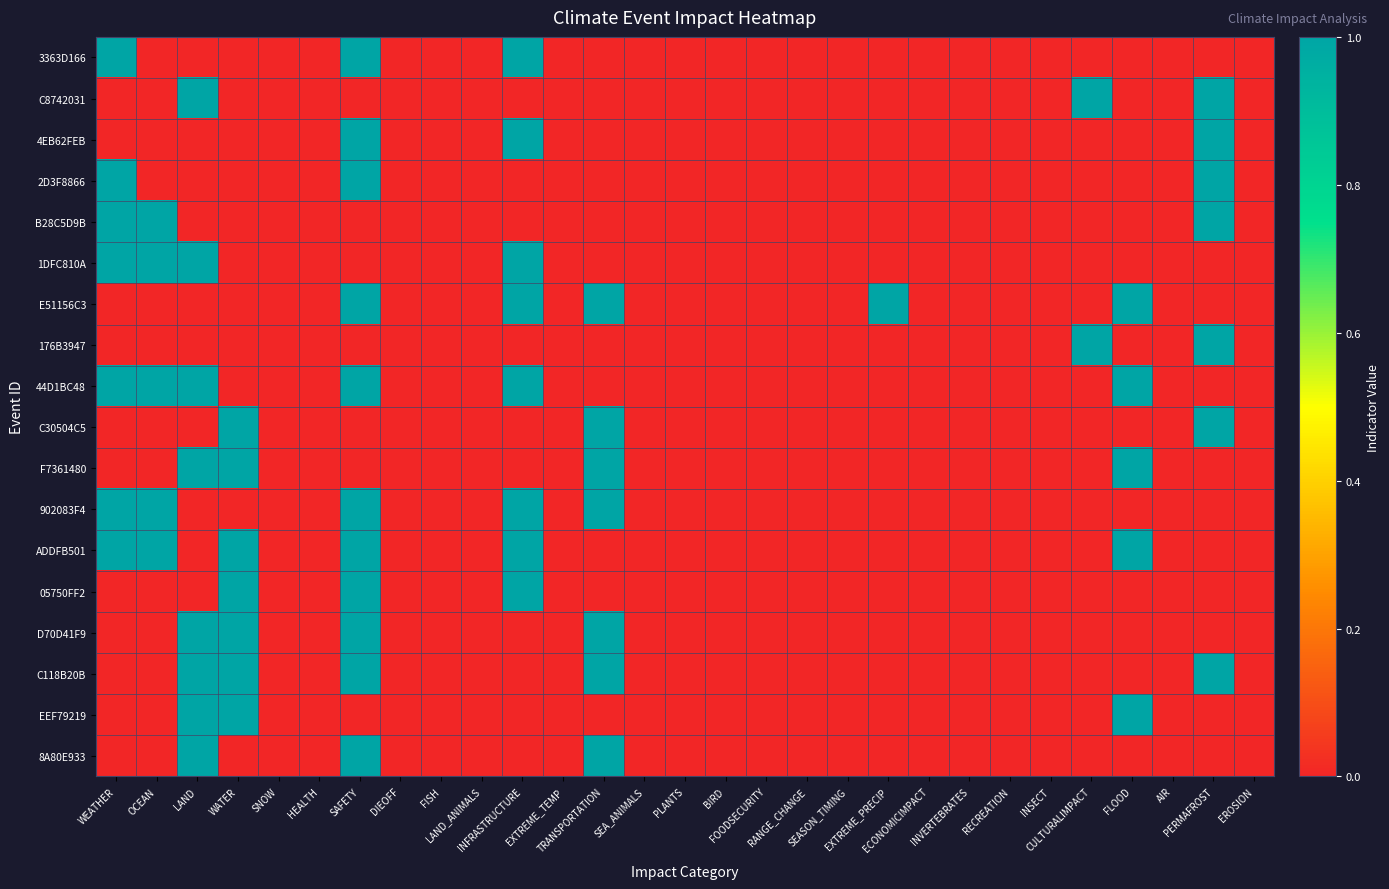

Reading left to right, transcribe all the data shown in this chart.

3363D166: WEATHER=1	OCEAN=0	LAND=0	WATER=0	SNOW=0	HEALTH=0	SAFETY=1	DIEOFF=0	FISH=0	LAND_ANIMALS=0	INFRASTRUCTURE=1	EXTREME_TEMP=0	TRANSPORTATION=0	SEA_ANIMALS=0	PLANTS=0	BIRD=0	FOODSECURITY=0	RANGE_CHANGE=0	SEASON_TIMING=0	EXTREME_PRECIP=0	ECONOMICIMPACT=0	INVERTEBRATES=0	RECREATION=0	INSECT=0	CULTURALIMPACT=0	FLOOD=0	AIR=0	PERMAFROST=0	EROSION=0
C8742031: WEATHER=0	OCEAN=0	LAND=1	WATER=0	SNOW=0	HEALTH=0	SAFETY=0	DIEOFF=0	FISH=0	LAND_ANIMALS=0	INFRASTRUCTURE=0	EXTREME_TEMP=0	TRANSPORTATION=0	SEA_ANIMALS=0	PLANTS=0	BIRD=0	FOODSECURITY=0	RANGE_CHANGE=0	SEASON_TIMING=0	EXTREME_PRECIP=0	ECONOMICIMPACT=0	INVERTEBRATES=0	RECREATION=0	INSECT=0	CULTURALIMPACT=1	FLOOD=0	AIR=0	PERMAFROST=1	EROSION=0
4EB62FEB: WEATHER=0	OCEAN=0	LAND=0	WATER=0	SNOW=0	HEALTH=0	SAFETY=1	DIEOFF=0	FISH=0	LAND_ANIMALS=0	INFRASTRUCTURE=1	EXTREME_TEMP=0	TRANSPORTATION=0	SEA_ANIMALS=0	PLANTS=0	BIRD=0	FOODSECURITY=0	RANGE_CHANGE=0	SEASON_TIMING=0	EXTREME_PRECIP=0	ECONOMICIMPACT=0	INVERTEBRATES=0	RECREATION=0	INSECT=0	CULTURALIMPACT=0	FLOOD=0	AIR=0	PERMAFROST=1	EROSION=0
2D3F8866: WEATHER=1	OCEAN=0	LAND=0	WATER=0	SNOW=0	HEALTH=0	SAFETY=1	DIEOFF=0	FISH=0	LAND_ANIMALS=0	INFRASTRUCTURE=0	EXTREME_TEMP=0	TRANSPORTATION=0	SEA_ANIMALS=0	PLANTS=0	BIRD=0	FOODSECURITY=0	RANGE_CHANGE=0	SEASON_TIMING=0	EXTREME_PRECIP=0	ECONOMICIMPACT=0	INVERTEBRATES=0	RECREATION=0	INSECT=0	CULTURALIMPACT=0	FLOOD=0	AIR=0	PERMAFROST=1	EROSION=0
B28C5D9B: WEATHER=1	OCEAN=1	LAND=0	WATER=0	SNOW=0	HEALTH=0	SAFETY=0	DIEOFF=0	FISH=0	LAND_ANIMALS=0	INFRASTRUCTURE=0	EXTREME_TEMP=0	TRANSPORTATION=0	SEA_ANIMALS=0	PLANTS=0	BIRD=0	FOODSECURITY=0	RANGE_CHANGE=0	SEASON_TIMING=0	EXTREME_PRECIP=0	ECONOMICIMPACT=0	INVERTEBRATES=0	RECREATION=0	INSECT=0	CULTURALIMPACT=0	FLOOD=0	AIR=0	PERMAFROST=1	EROSION=0
1DFC810A: WEATHER=1	OCEAN=1	LAND=1	WATER=0	SNOW=0	HEALTH=0	SAFETY=0	DIEOFF=0	FISH=0	LAND_ANIMALS=0	INFRASTRUCTURE=1	EXTREME_TEMP=0	TRANSPORTATION=0	SEA_ANIMALS=0	PLANTS=0	BIRD=0	FOODSECURITY=0	RANGE_CHANGE=0	SEASON_TIMING=0	EXTREME_PRECIP=0	ECONOMICIMPACT=0	INVERTEBRATES=0	RECREATION=0	INSECT=0	CULTURALIMPACT=0	FLOOD=0	AIR=0	PERMAFROST=0	EROSION=0
E51156C3: WEATHER=0	OCEAN=0	LAND=0	WATER=0	SNOW=0	HEALTH=0	SAFETY=1	DIEOFF=0	FISH=0	LAND_ANIMALS=0	INFRASTRUCTURE=1	EXTREME_TEMP=0	TRANSPORTATION=1	SEA_ANIMALS=0	PLANTS=0	BIRD=0	FOODSECURITY=0	RANGE_CHANGE=0	SEASON_TIMING=0	EXTREME_PRECIP=1	ECONOMICIMPACT=0	INVERTEBRATES=0	RECREATION=0	INSECT=0	CULTURALIMPACT=0	FLOOD=1	AIR=0	PERMAFROST=0	EROSION=0
176B3947: WEATHER=0	OCEAN=0	LAND=0	WATER=0	SNOW=0	HEALTH=0	SAFETY=0	DIEOFF=0	FISH=0	LAND_ANIMALS=0	INFRASTRUCTURE=0	EXTREME_TEMP=0	TRANSPORTATION=0	SEA_ANIMALS=0	PLANTS=0	BIRD=0	FOODSECURITY=0	RANGE_CHANGE=0	SEASON_TIMING=0	EXTREME_PRECIP=0	ECONOMICIMPACT=0	INVERTEBRATES=0	RECREATION=0	INSECT=0	CULTURALIMPACT=1	FLOOD=0	AIR=0	PERMAFROST=1	EROSION=0
44D1BC48: WEATHER=1	OCEAN=1	LAND=1	WATER=0	SNOW=0	HEALTH=0	SAFETY=1	DIEOFF=0	FISH=0	LAND_ANIMALS=0	INFRASTRUCTURE=1	EXTREME_TEMP=0	TRANSPORTATION=0	SEA_ANIMALS=0	PLANTS=0	BIRD=0	FOODSECURITY=0	RANGE_CHANGE=0	SEASON_TIMING=0	EXTREME_PRECIP=0	ECONOMICIMPACT=0	INVERTEBRATES=0	RECREATION=0	INSECT=0	CULTURALIMPACT=0	FLOOD=1	AIR=0	PERMAFROST=0	EROSION=0
C30504C5: WEATHER=0	OCEAN=0	LAND=0	WATER=1	SNOW=0	HEALTH=0	SAFETY=0	DIEOFF=0	FISH=0	LAND_ANIMALS=0	INFRASTRUCTURE=0	EXTREME_TEMP=0	TRANSPORTATION=1	SEA_ANIMALS=0	PLANTS=0	BIRD=0	FOODSECURITY=0	RANGE_CHANGE=0	SEASON_TIMING=0	EXTREME_PRECIP=0	ECONOMICIMPACT=0	INVERTEBRATES=0	RECREATION=0	INSECT=0	CULTURALIMPACT=0	FLOOD=0	AIR=0	PERMAFROST=1	EROSION=0
F7361480: WEATHER=0	OCEAN=0	LAND=1	WATER=1	SNOW=0	HEALTH=0	SAFETY=0	DIEOFF=0	FISH=0	LAND_ANIMALS=0	INFRASTRUCTURE=0	EXTREME_TEMP=0	TRANSPORTATION=1	SEA_ANIMALS=0	PLANTS=0	BIRD=0	FOODSECURITY=0	RANGE_CHANGE=0	SEASON_TIMING=0	EXTREME_PRECIP=0	ECONOMICIMPACT=0	INVERTEBRATES=0	RECREATION=0	INSECT=0	CULTURALIMPACT=0	FLOOD=1	AIR=0	PERMAFROST=0	EROSION=0
902083F4: WEATHER=1	OCEAN=1	LAND=0	WATER=0	SNOW=0	HEALTH=0	SAFETY=1	DIEOFF=0	FISH=0	LAND_ANIMALS=0	INFRASTRUCTURE=1	EXTREME_TEMP=0	TRANSPORTATION=1	SEA_ANIMALS=0	PLANTS=0	BIRD=0	FOODSECURITY=0	RANGE_CHANGE=0	SEASON_TIMING=0	EXTREME_PRECIP=0	ECONOMICIMPACT=0	INVERTEBRATES=0	RECREATION=0	INSECT=0	CULTURALIMPACT=0	FLOOD=0	AIR=0	PERMAFROST=0	EROSION=0
ADDFB501: WEATHER=1	OCEAN=1	LAND=0	WATER=1	SNOW=0	HEALTH=0	SAFETY=1	DIEOFF=0	FISH=0	LAND_ANIMALS=0	INFRASTRUCTURE=1	EXTREME_TEMP=0	TRANSPORTATION=0	SEA_ANIMALS=0	PLANTS=0	BIRD=0	FOODSECURITY=0	RANGE_CHANGE=0	SEASON_TIMING=0	EXTREME_PRECIP=0	ECONOMICIMPACT=0	INVERTEBRATES=0	RECREATION=0	INSECT=0	CULTURALIMPACT=0	FLOOD=1	AIR=0	PERMAFROST=0	EROSION=0
05750FF2: WEATHER=0	OCEAN=0	LAND=0	WATER=1	SNOW=0	HEALTH=0	SAFETY=1	DIEOFF=0	FISH=0	LAND_ANIMALS=0	INFRASTRUCTURE=1	EXTREME_TEMP=0	TRANSPORTATION=0	SEA_ANIMALS=0	PLANTS=0	BIRD=0	FOODSECURITY=0	RANGE_CHANGE=0	SEASON_TIMING=0	EXTREME_PRECIP=0	ECONOMICIMPACT=0	INVERTEBRATES=0	RECREATION=0	INSECT=0	CULTURALIMPACT=0	FLOOD=0	AIR=0	PERMAFROST=0	EROSION=0
D70D41F9: WEATHER=0	OCEAN=0	LAND=1	WATER=1	SNOW=0	HEALTH=0	SAFETY=1	DIEOFF=0	FISH=0	LAND_ANIMALS=0	INFRASTRUCTURE=0	EXTREME_TEMP=0	TRANSPORTATION=1	SEA_ANIMALS=0	PLANTS=0	BIRD=0	FOODSECURITY=0	RANGE_CHANGE=0	SEASON_TIMING=0	EXTREME_PRECIP=0	ECONOMICIMPACT=0	INVERTEBRATES=0	RECREATION=0	INSECT=0	CULTURALIMPACT=0	FLOOD=0	AIR=0	PERMAFROST=0	EROSION=0
C118B20B: WEATHER=0	OCEAN=0	LAND=1	WATER=1	SNOW=0	HEALTH=0	SAFETY=1	DIEOFF=0	FISH=0	LAND_ANIMALS=0	INFRASTRUCTURE=0	EXTREME_TEMP=0	TRANSPORTATION=1	SEA_ANIMALS=0	PLANTS=0	BIRD=0	FOODSECURITY=0	RANGE_CHANGE=0	SEASON_TIMING=0	EXTREME_PRECIP=0	ECONOMICIMPACT=0	INVERTEBRATES=0	RECREATION=0	INSECT=0	CULTURALIMPACT=0	FLOOD=0	AIR=0	PERMAFROST=1	EROSION=0
EEF79219: WEATHER=0	OCEAN=0	LAND=1	WATER=1	SNOW=0	HEALTH=0	SAFETY=0	DIEOFF=0	FISH=0	LAND_ANIMALS=0	INFRASTRUCTURE=0	EXTREME_TEMP=0	TRANSPORTATION=0	SEA_ANIMALS=0	PLANTS=0	BIRD=0	FOODSECURITY=0	RANGE_CHANGE=0	SEASON_TIMING=0	EXTREME_PRECIP=0	ECONOMICIMPACT=0	INVERTEBRATES=0	RECREATION=0	INSECT=0	CULTURALIMPACT=0	FLOOD=1	AIR=0	PERMAFROST=0	EROSION=0
8A80E933: WEATHER=0	OCEAN=0	LAND=1	WATER=0	SNOW=0	HEALTH=0	SAFETY=1	DIEOFF=0	FISH=0	LAND_ANIMALS=0	INFRASTRUCTURE=0	EXTREME_TEMP=0	TRANSPORTATION=1	SEA_ANIMALS=0	PLANTS=0	BIRD=0	FOODSECURITY=0	RANGE_CHANGE=0	SEASON_TIMING=0	EXTREME_PRECIP=0	ECONOMICIMPACT=0	INVERTEBRATES=0	RECREATION=0	INSECT=0	CULTURALIMPACT=0	FLOOD=0	AIR=0	PERMAFROST=0	EROSION=0